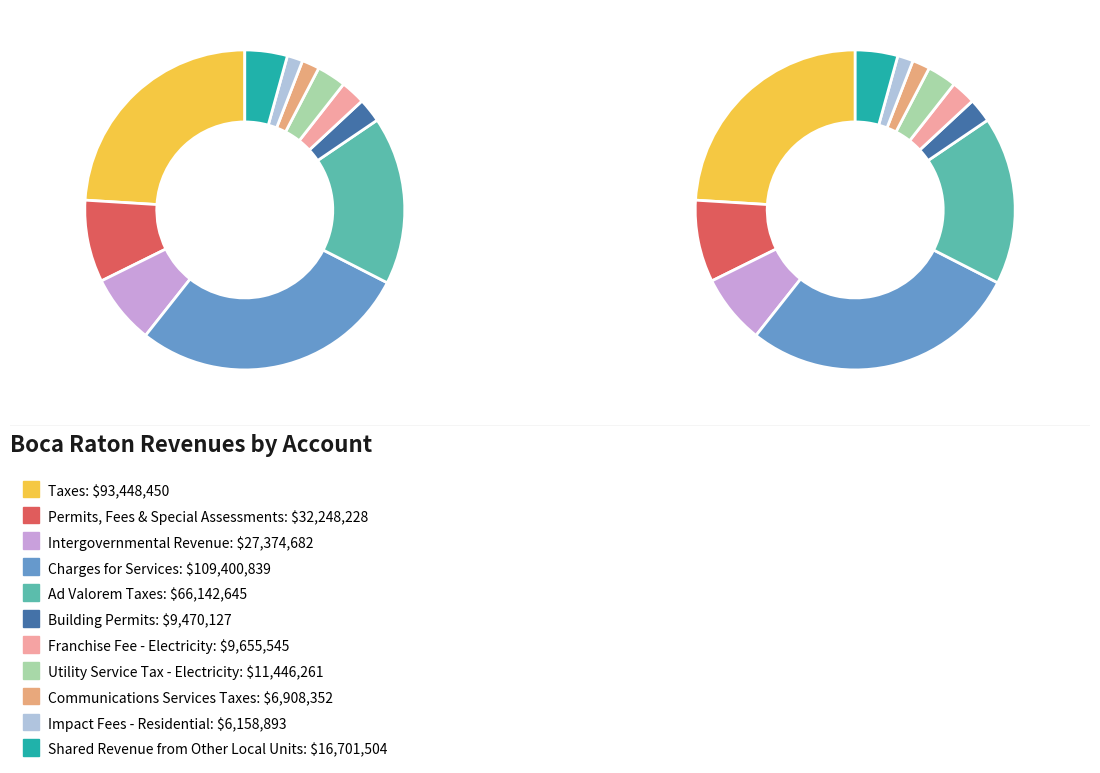

Count the number of slices in the pie.

11